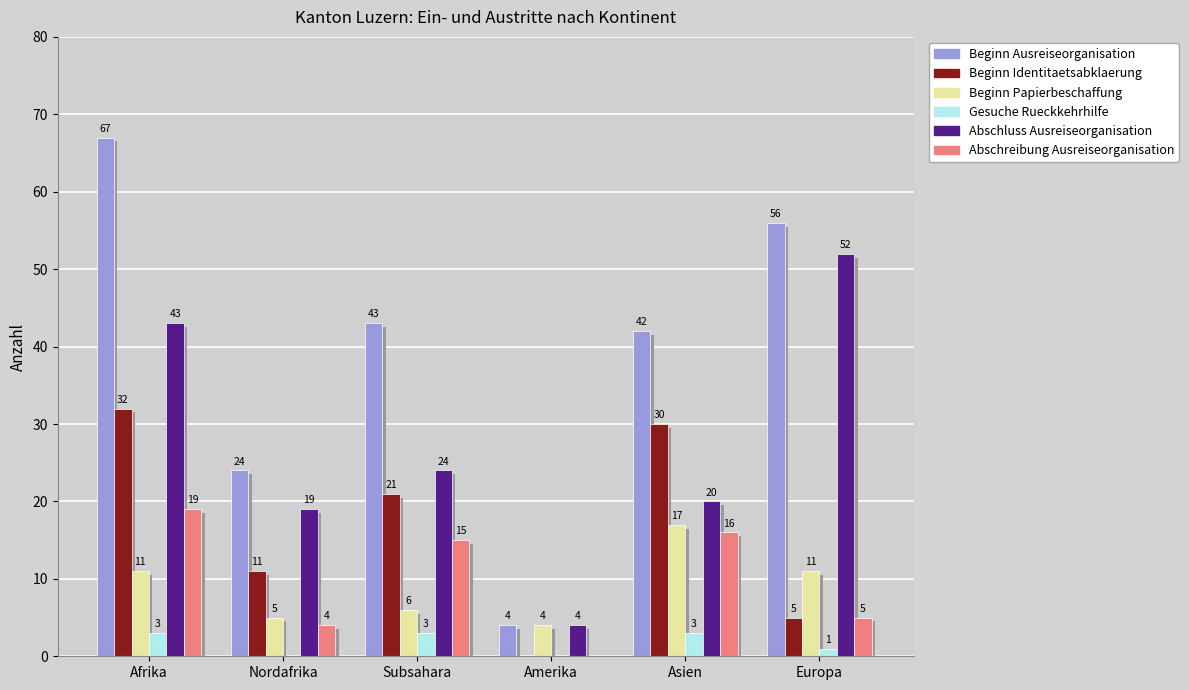

At which category is the sum across all series the highest?

Afrika